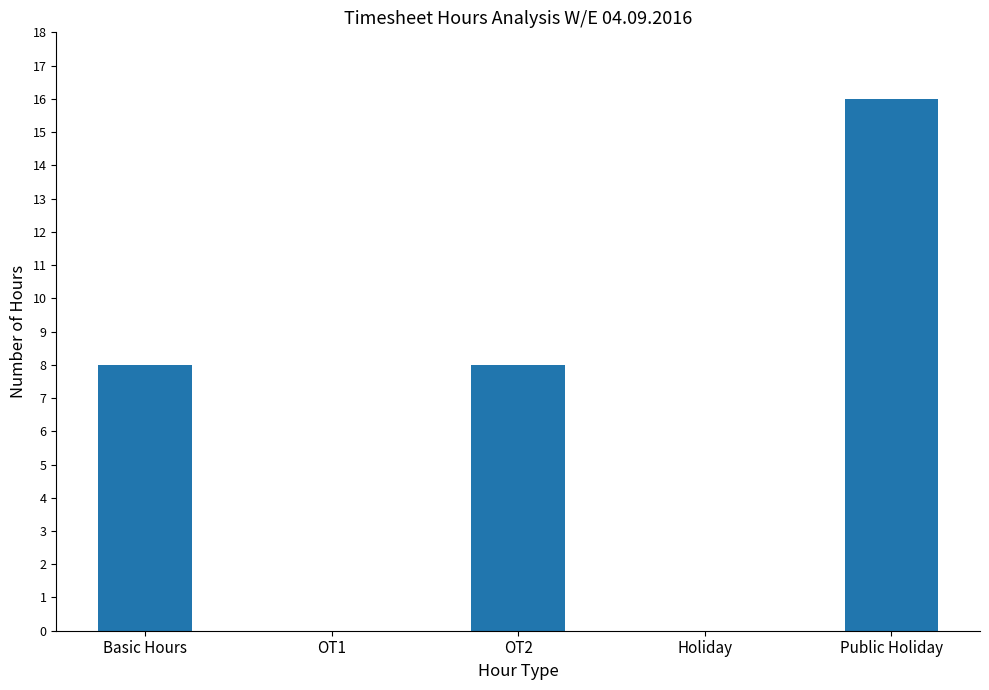

Does the chart contain stacked bars?

No